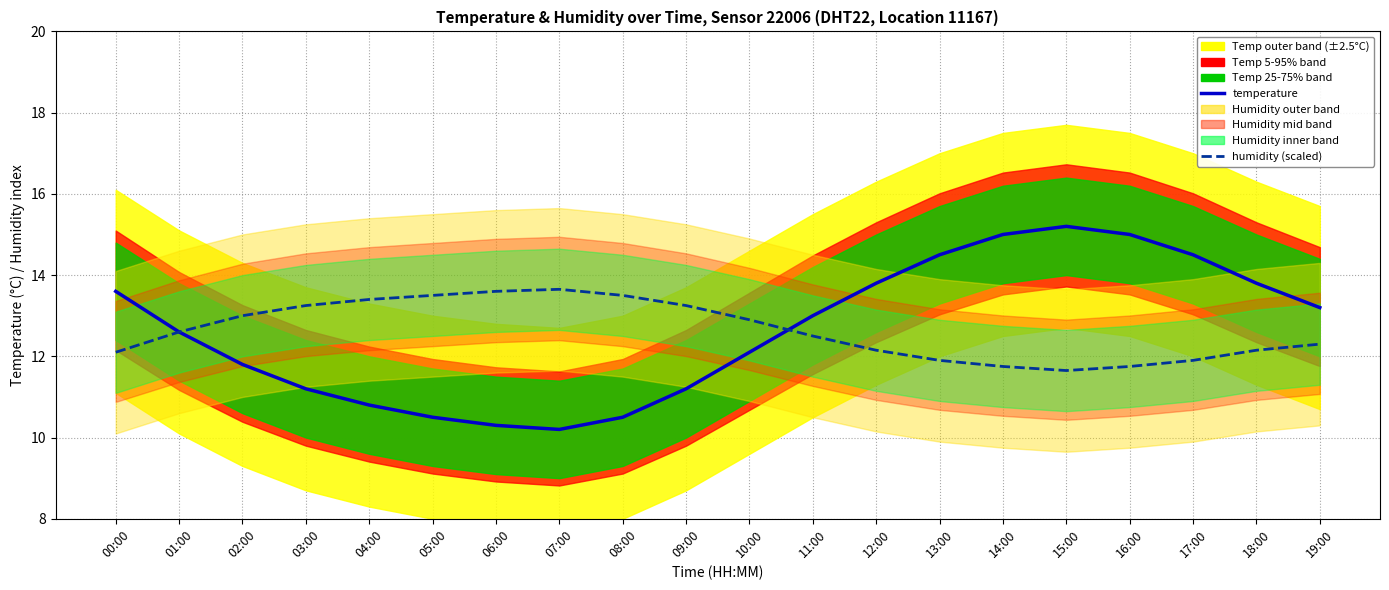

Is it true that temperature equals 21.5 at 01:00?

False